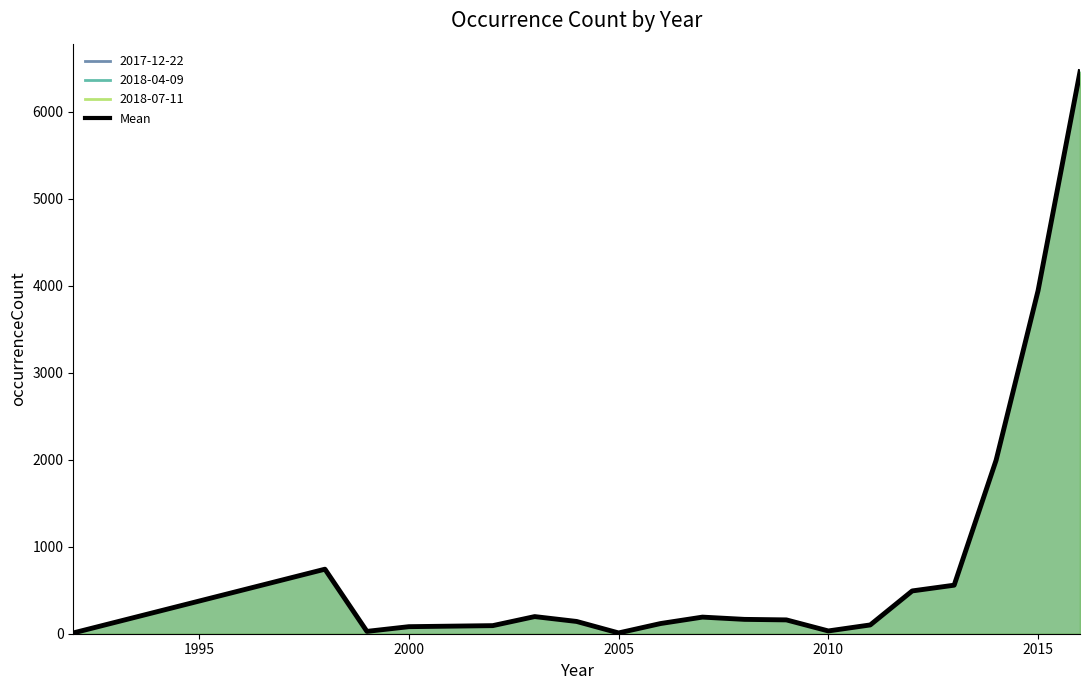

What is the difference between the second highest and minimum values?

3935